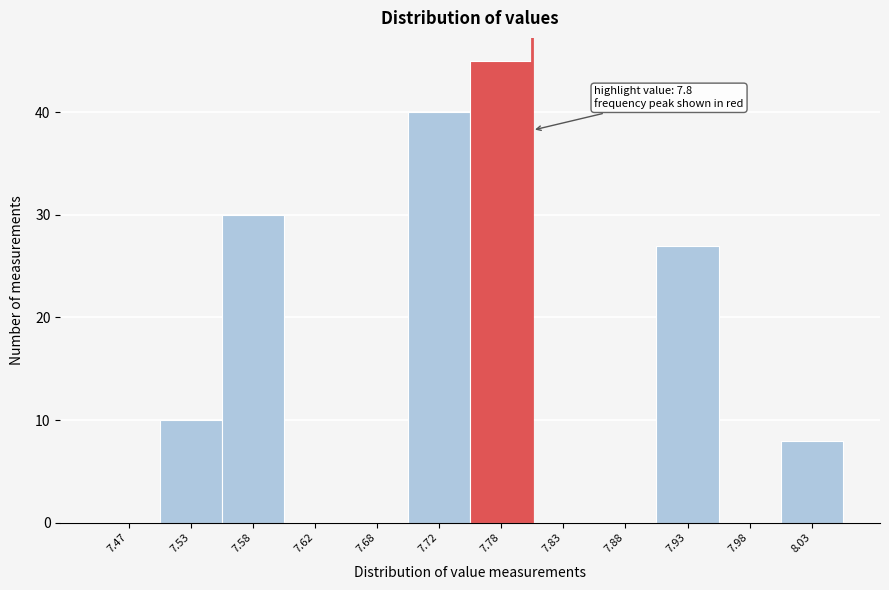

Over which range of the x-axis is the bar tallest?

7.75 to 7.80